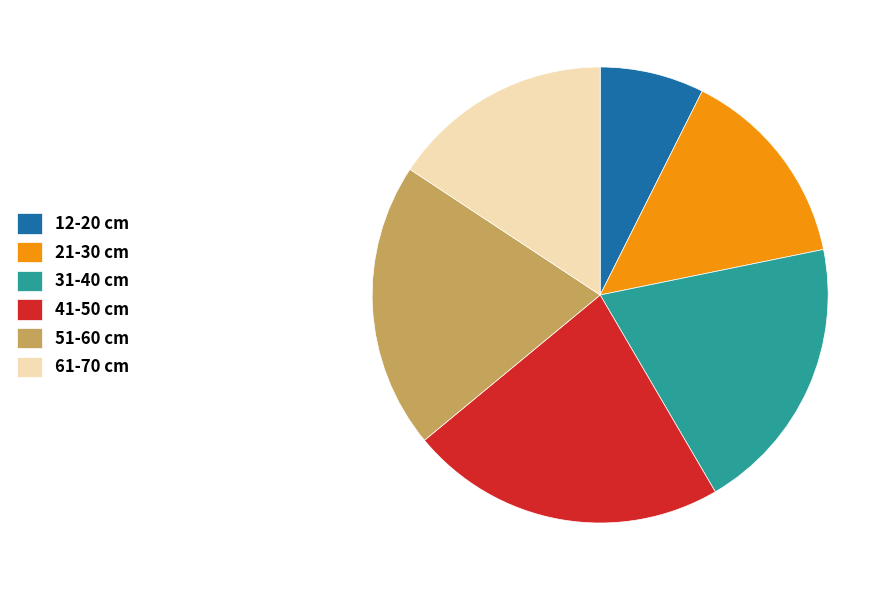

Count the number of slices in the pie.

6